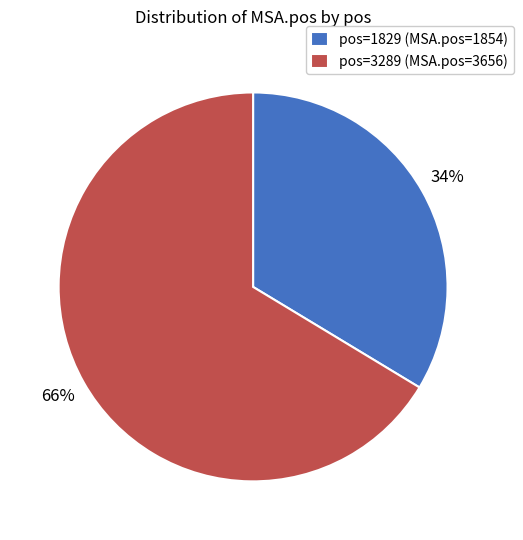

Approximately how many times larger is the value at pos=1829 (MSA.pos=1854) compared to pos=3289 (MSA.pos=3656)?

0.5